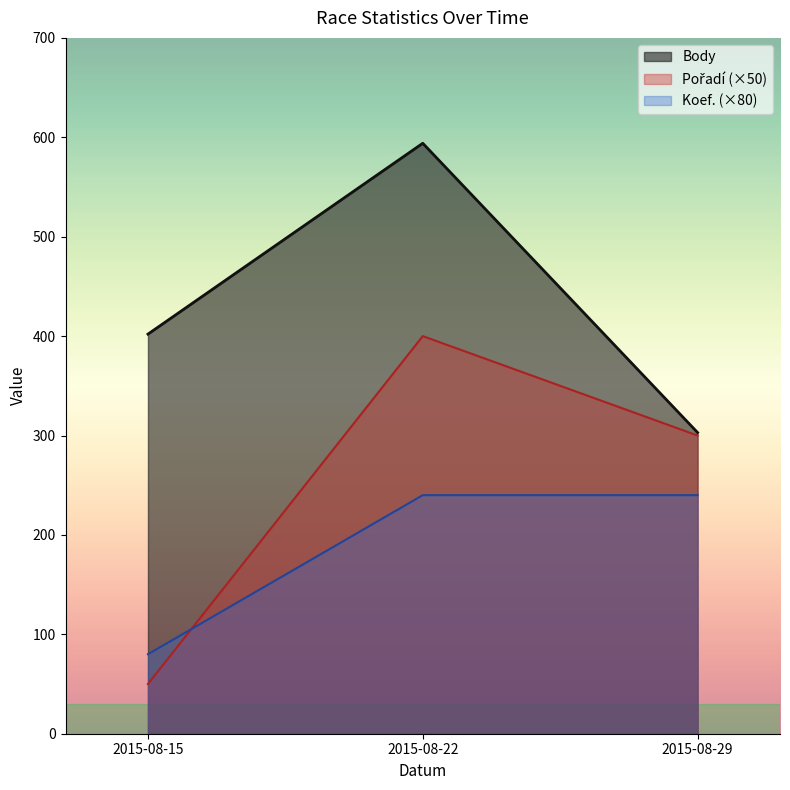

Count the Pořadí values in the range 50 to 400.

3